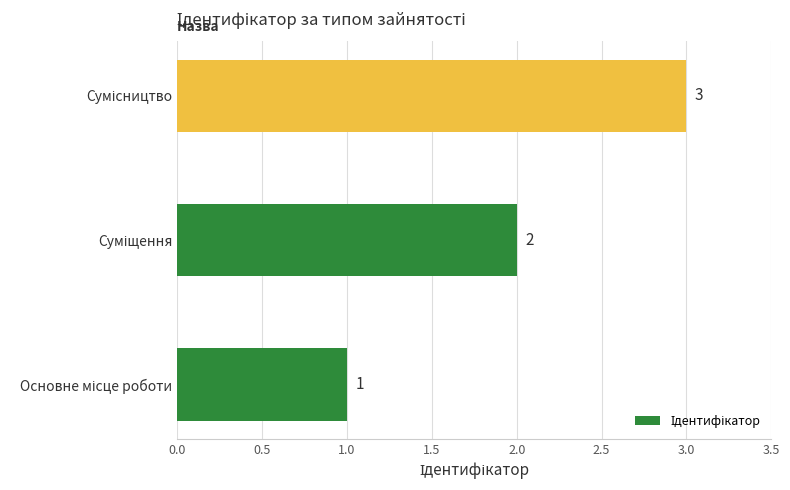

What is the greatest value displayed?

3